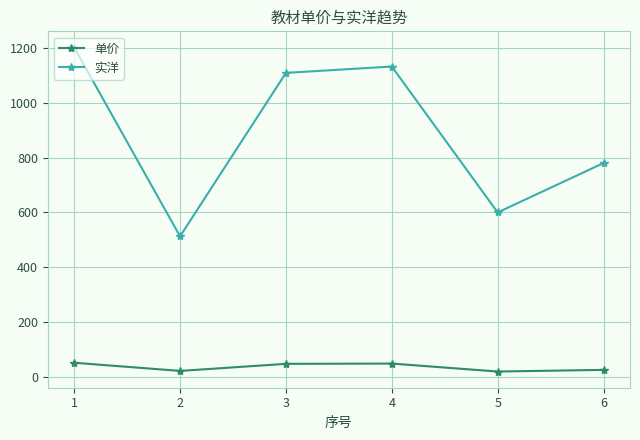

How many interior local peaks does the 实洋 series have?

1